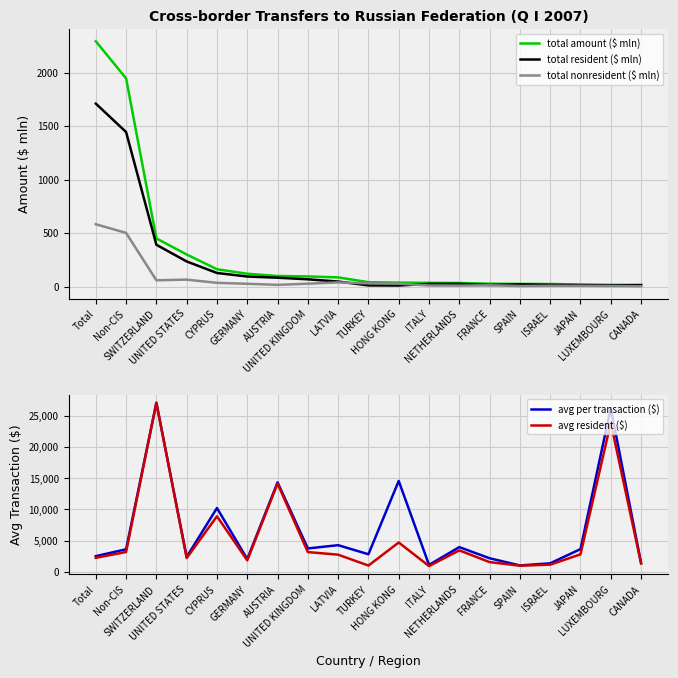

At SWITZERLAND, list the series in order from smallest to largest.

total nonresident ($ mln), total resident ($ mln), total amount ($ mln), avg per transaction ($), avg resident ($)